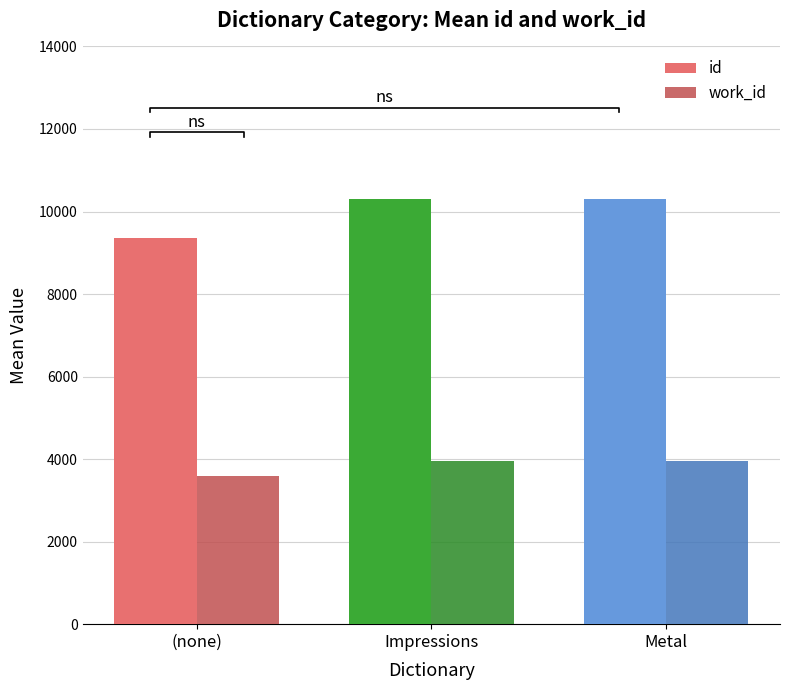

Which category has the lowest value in the id series?

(none)